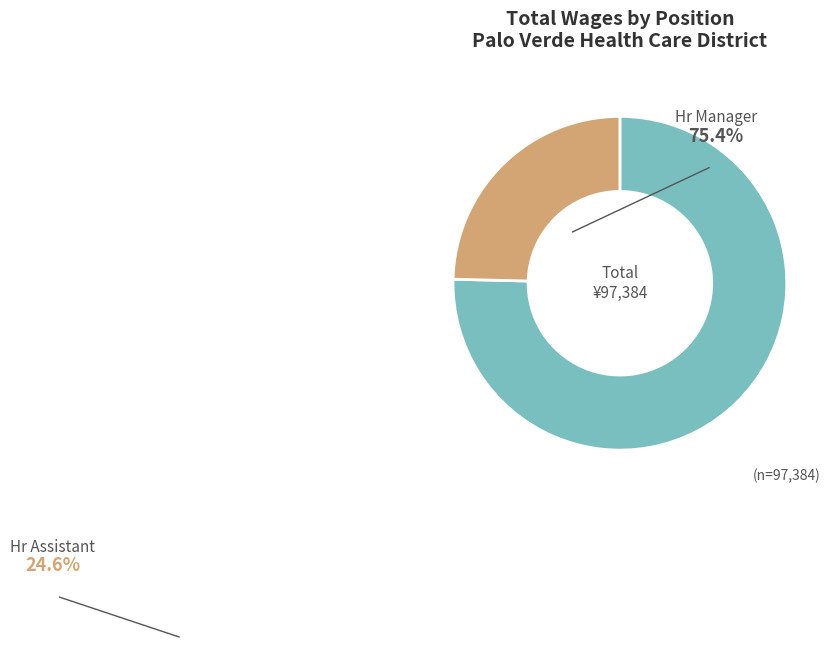

To the nearest percent, what is the average slice percentage?

50%